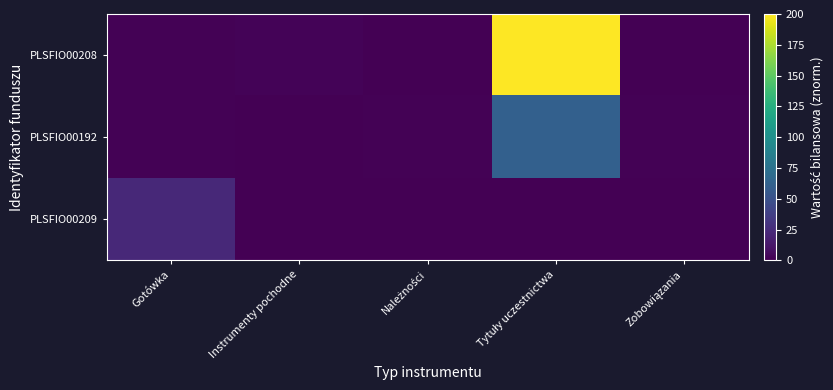

What is the spread (max minus min) of values at Tytuły uczestnictwa?

200.0